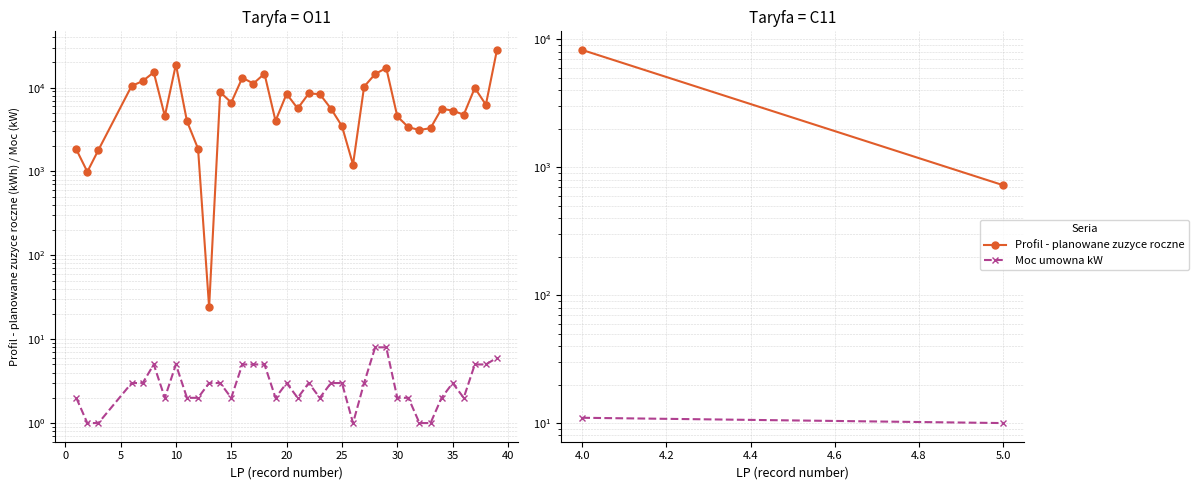

Which series changed the most between 4.0 and 5.0?

Profil - planowane zuzyce roczne